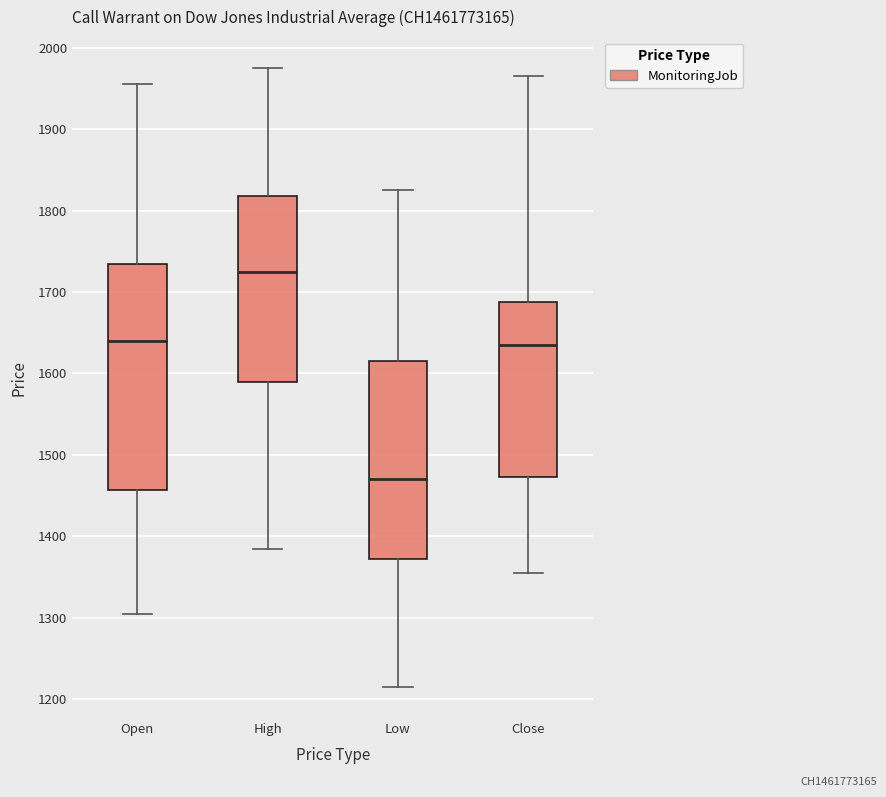

Reading left to right, transcribe this box plot: for each box, give where its median line is, the range the box spans, and where its two whiskers end, as read against the y-axis. The values are not printed on the chart, so give them approximately, as read against the axis.

Open: median 1640, box 1460 to 1740, whiskers 1310 to 1960
High: median 1730, box 1590 to 1820, whiskers 1390 to 1980
Low: median 1470, box 1370 to 1620, whiskers 1220 to 1830
Close: median 1640, box 1470 to 1690, whiskers 1360 to 1970